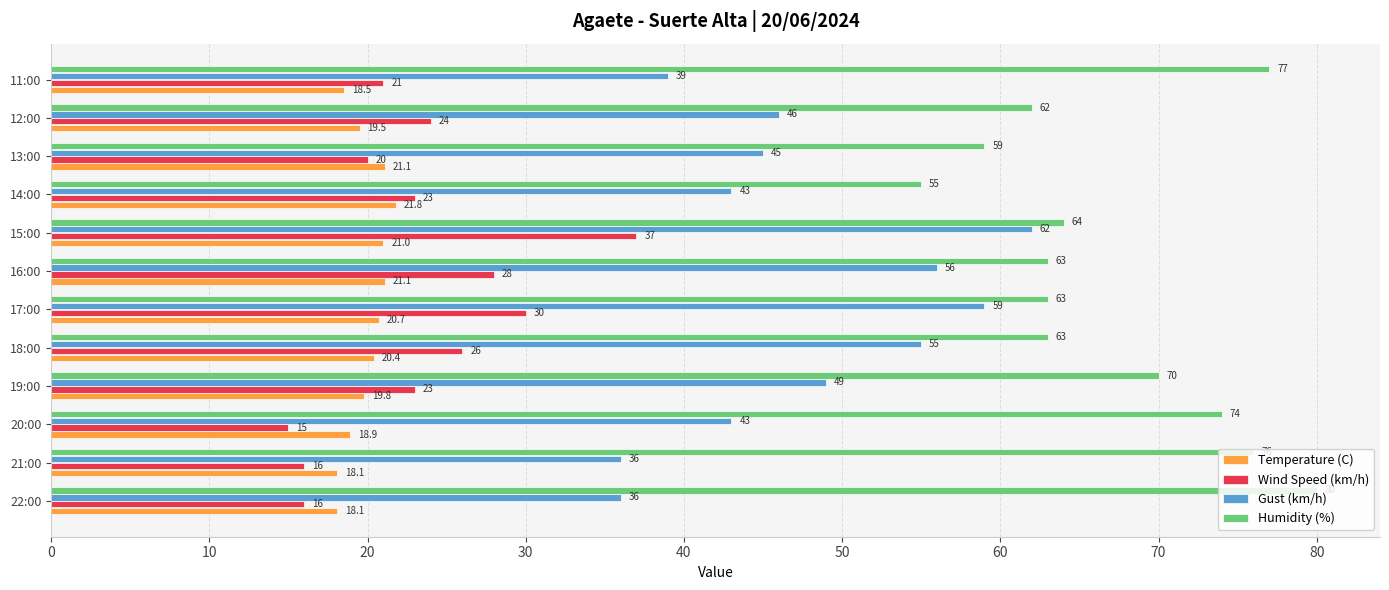

Which series changed the most between 21:00 and 12:00?

Humidity (%)